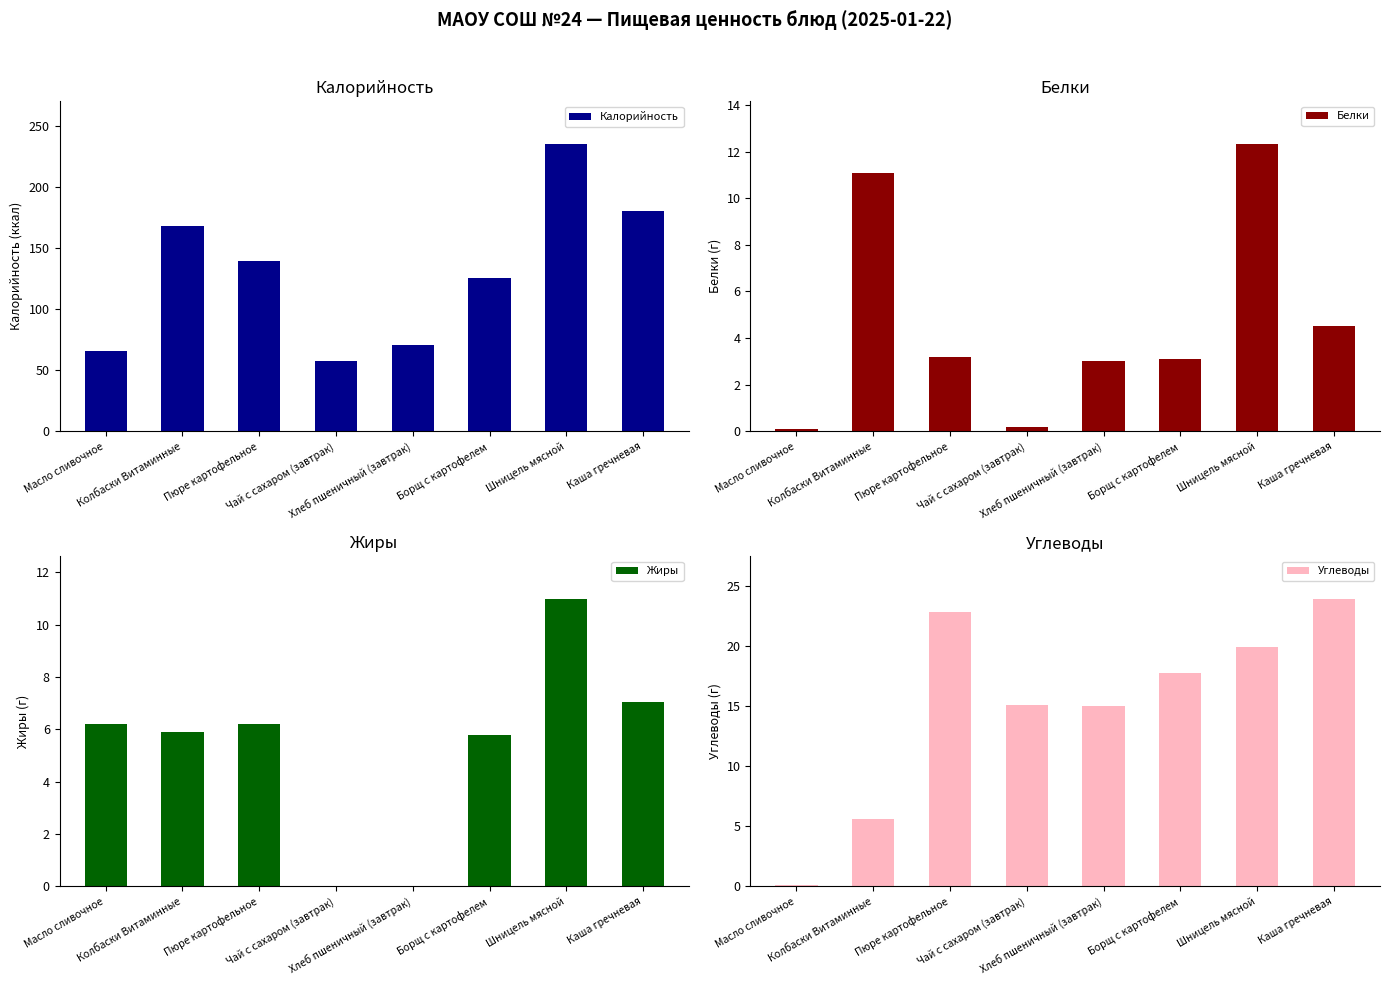

Which category has the lowest value in the Углеводы series?

Масло сливочное